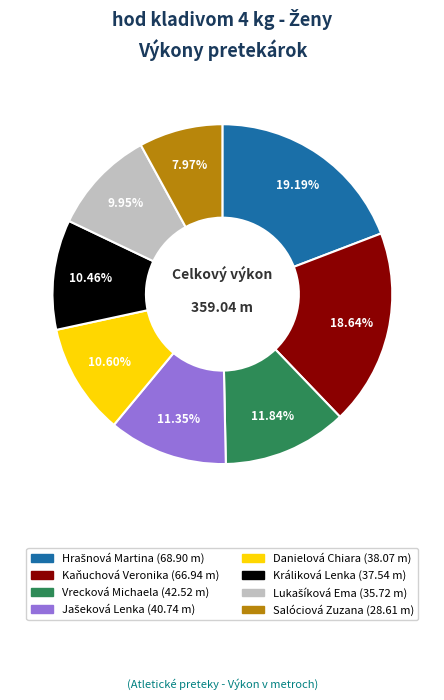

How many segments does this pie chart have?

8